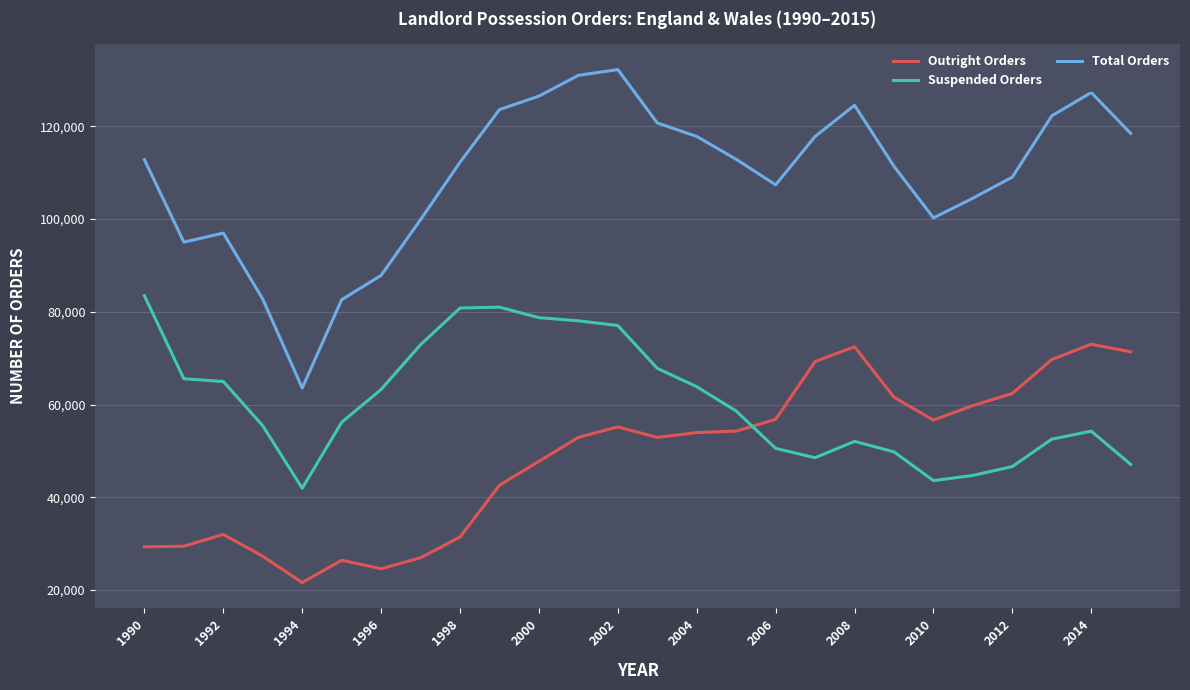

What is the greatest value displayed?

132208